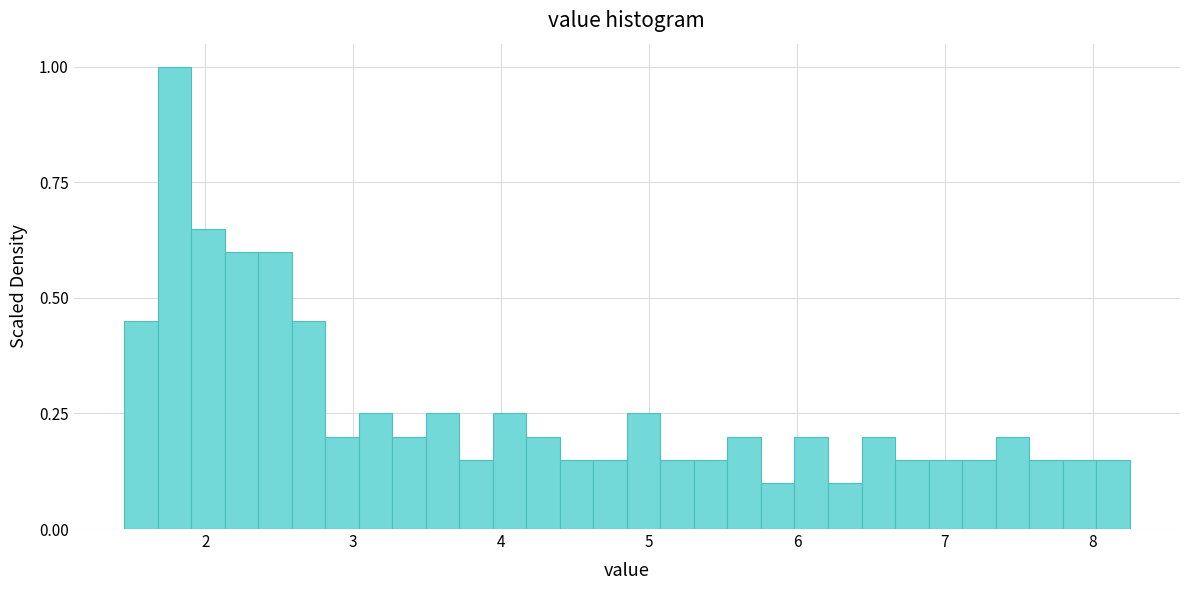

Around what value on the x-axis is the tallest bar? Give the approximate position of its centre, as read against the axis.

1.8